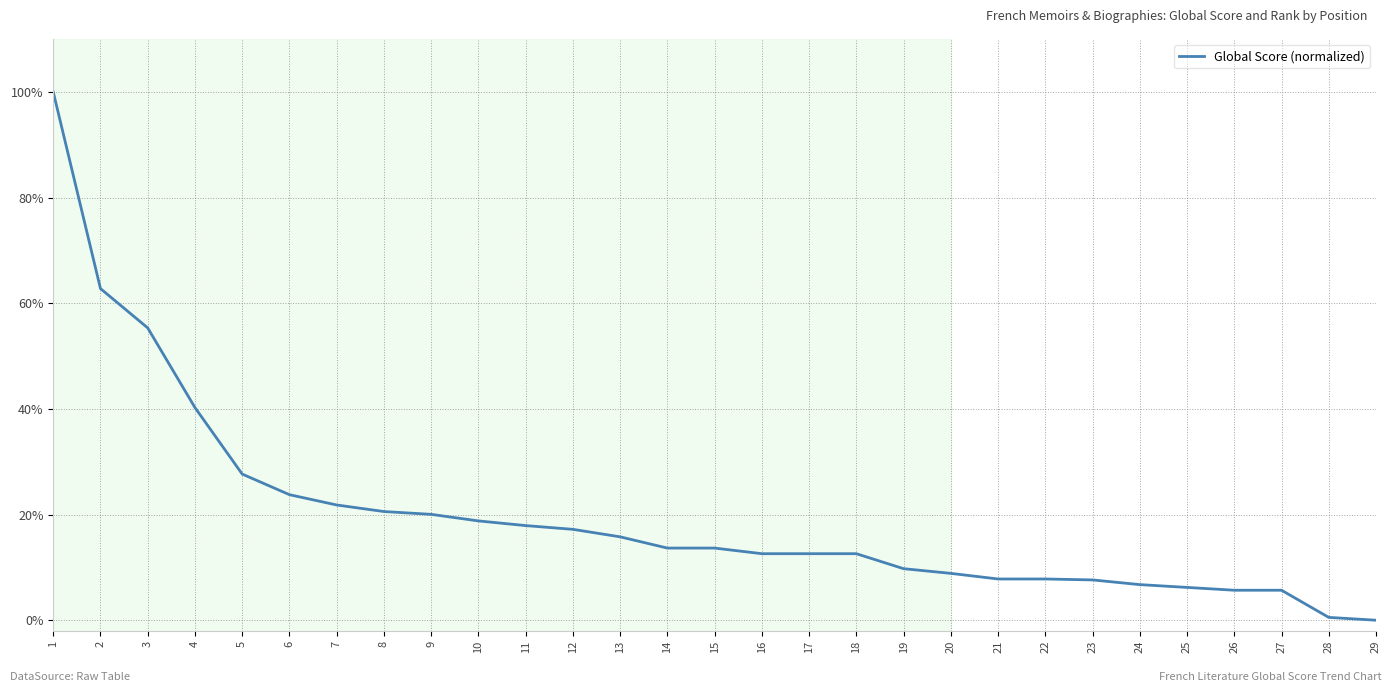

Is this an area chart (filled region under the line)?

No